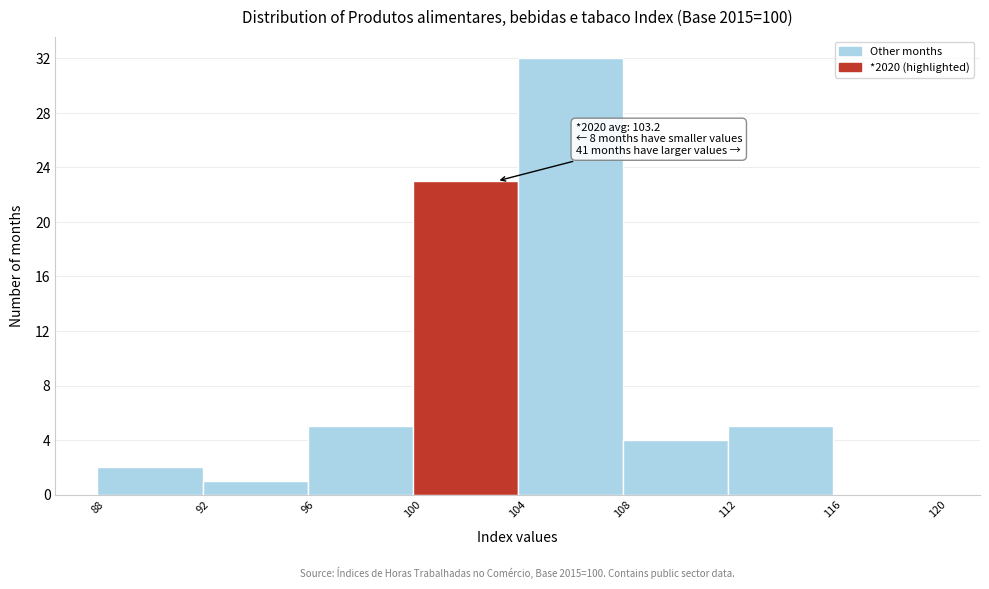

Which range on the x-axis has the tallest bar?

104 to 108